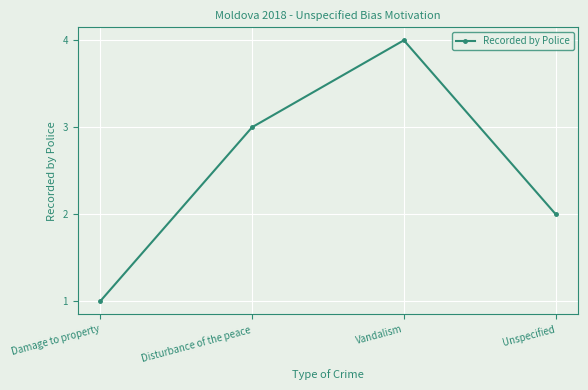

How many interior local peaks (higher than both neighbors) does the data have?

1